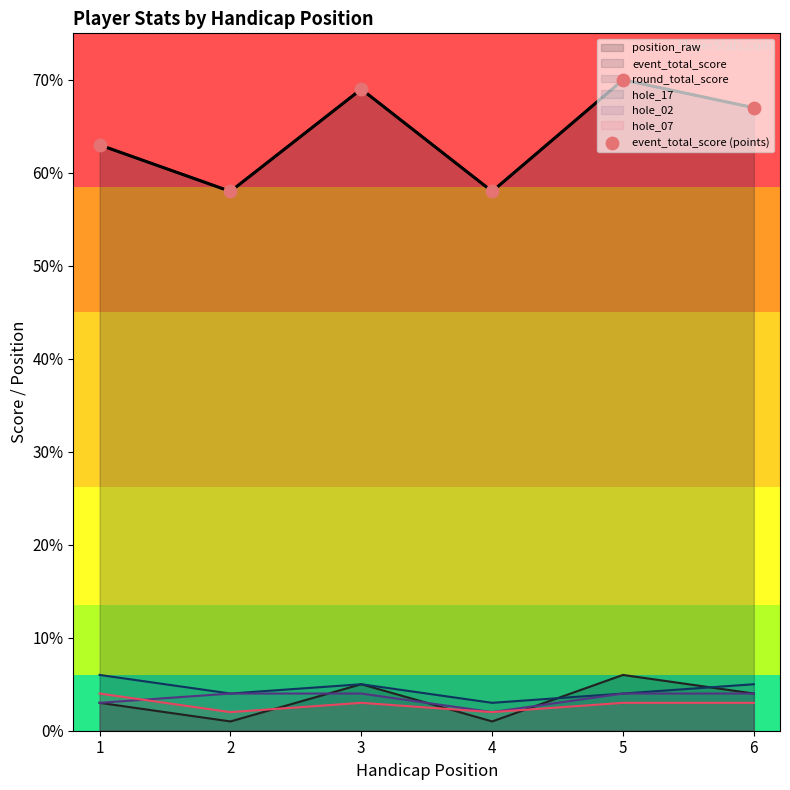

What is the change in value from 1 to 6?

+4